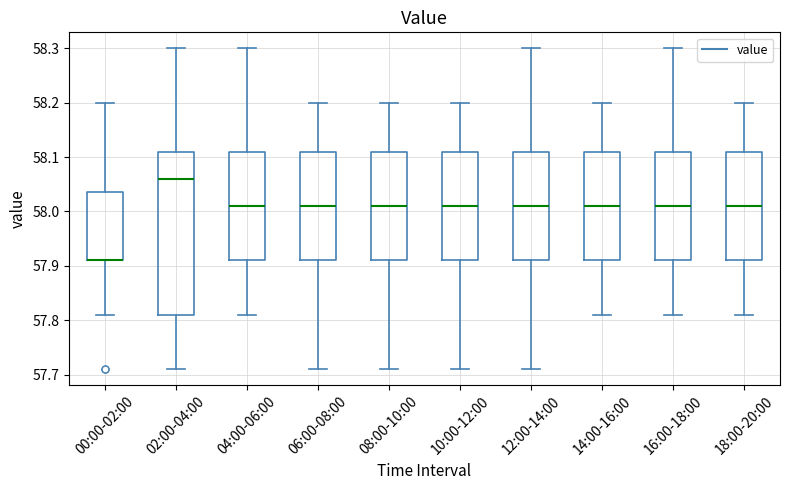

Which box is the tallest, from its lower edge to its upper edge?

02:00-04:00